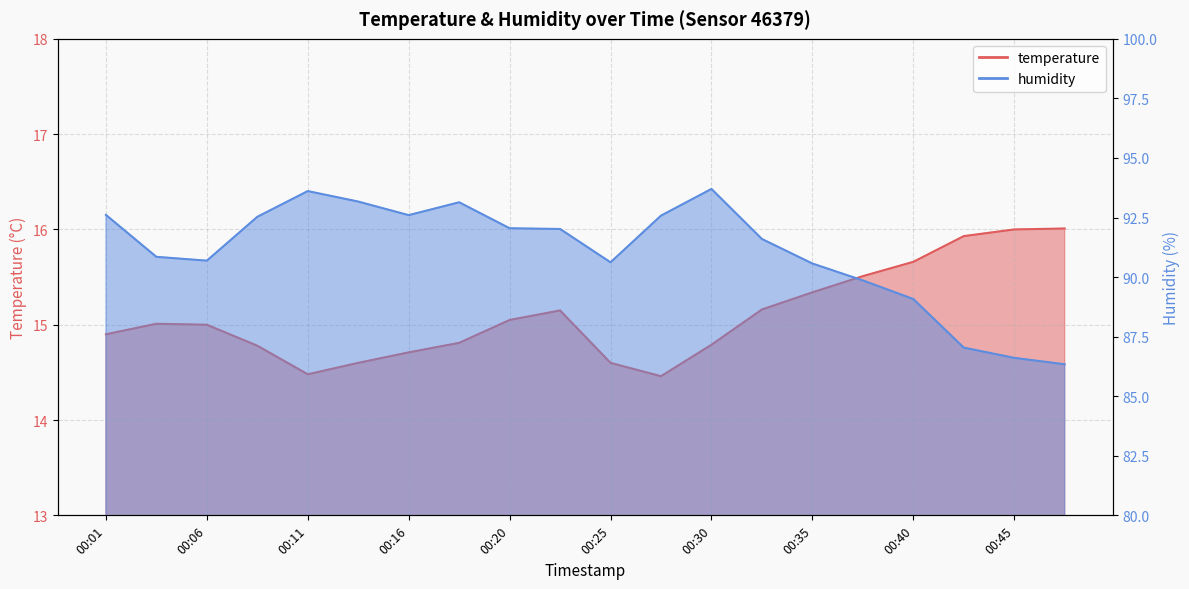

How many lines are shown in the chart?

2